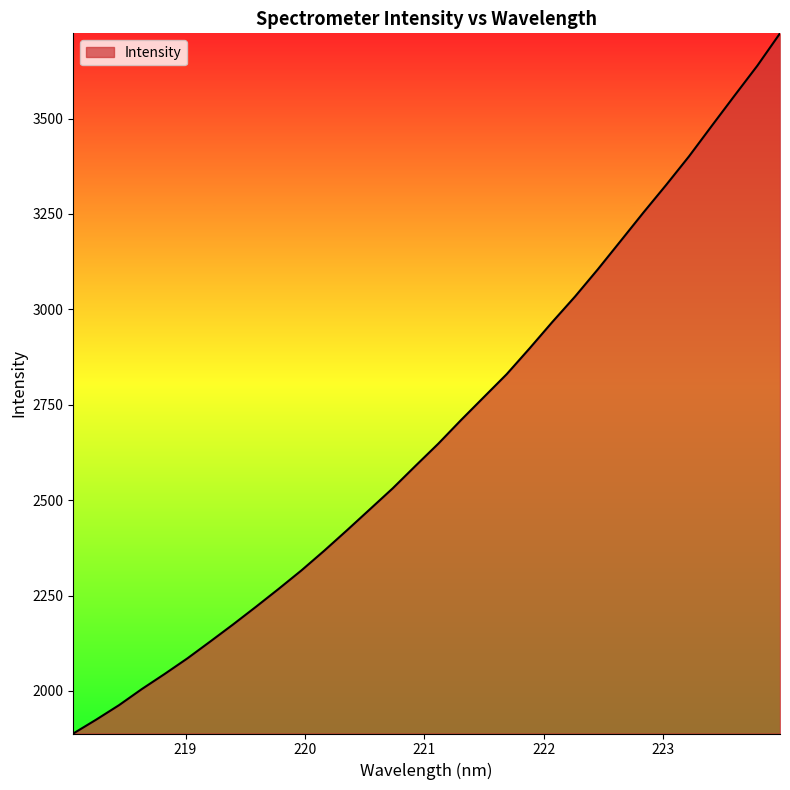

What is the smallest value displayed?

1888.4